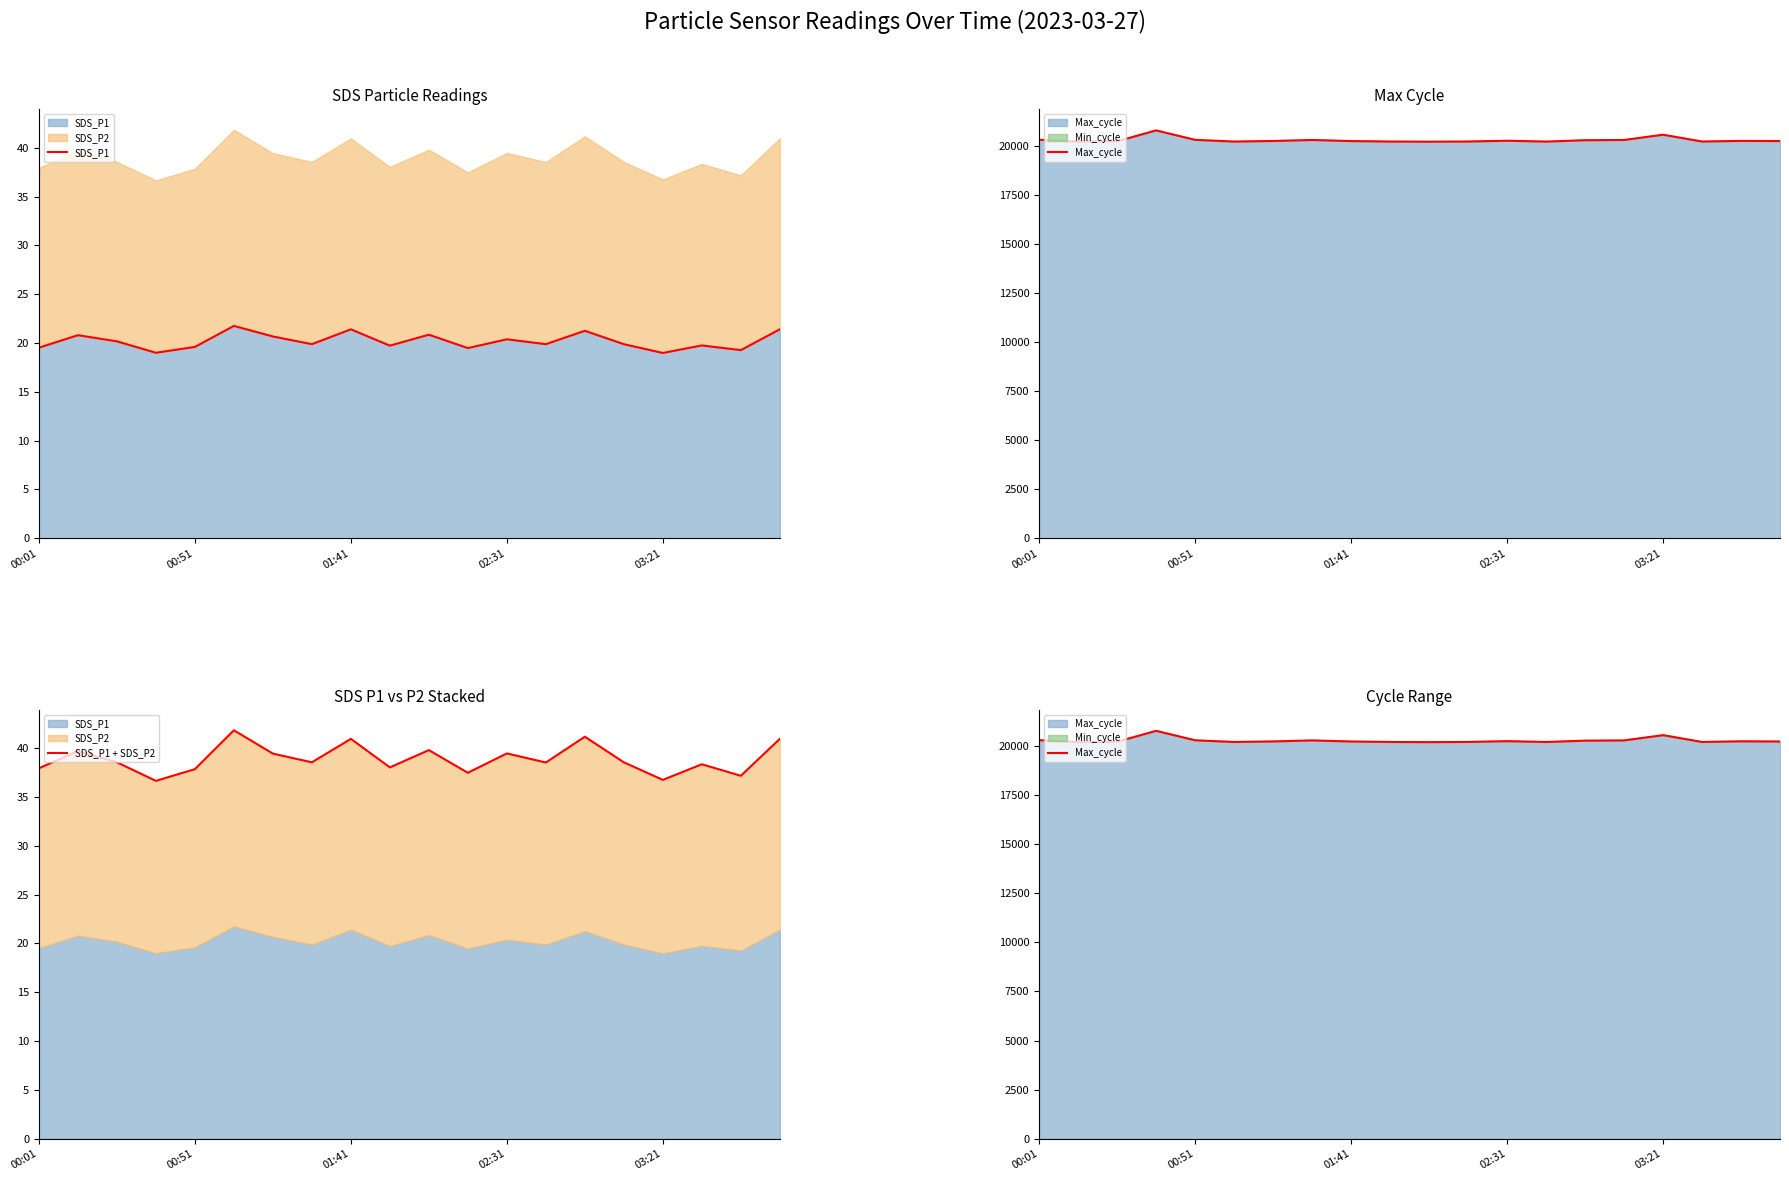

Reading right to left, what are all the values shown in this chart?

SDS_P1: 21.4	19.3	19.8	19.0	19.9	21.2	19.9	20.4	19.5	20.9	19.7	21.4	19.9	20.7	21.8	19.6	19.0	20.2	20.8	19.5
Max_cycle: 20229.0	20238.0	20205.0	20552.0	20284.0	20272.0	20203.0	20246.0	20206.0	20196.0	20205.0	20229.0	20284.0	20233.0	20204.0	20291.0	20772.0	20217.0	20199.0	20297.0
SDS_P1 + SDS_P2: 41.0	37.2	38.4	36.8	38.5	41.2	38.5	39.5	37.5	39.8	38.0	41.0	38.5	39.4	41.8	37.9	36.6	38.5	39.7	37.9